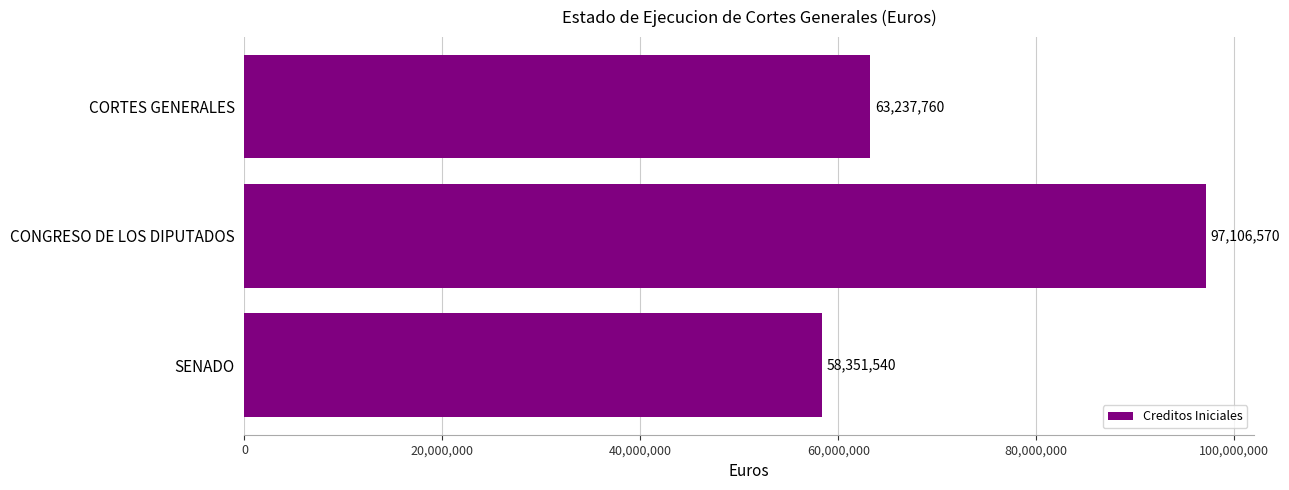

What is the minimum value shown in the chart?

58351540